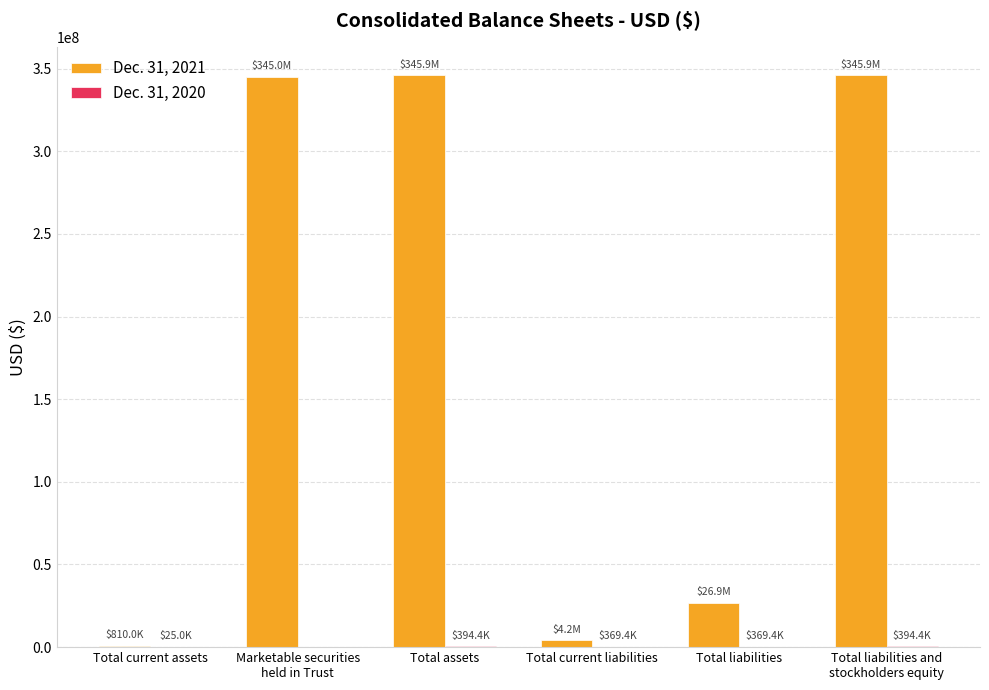

Is it true that Dec. 31, 2021 equals 171145855 at Total assets?

False